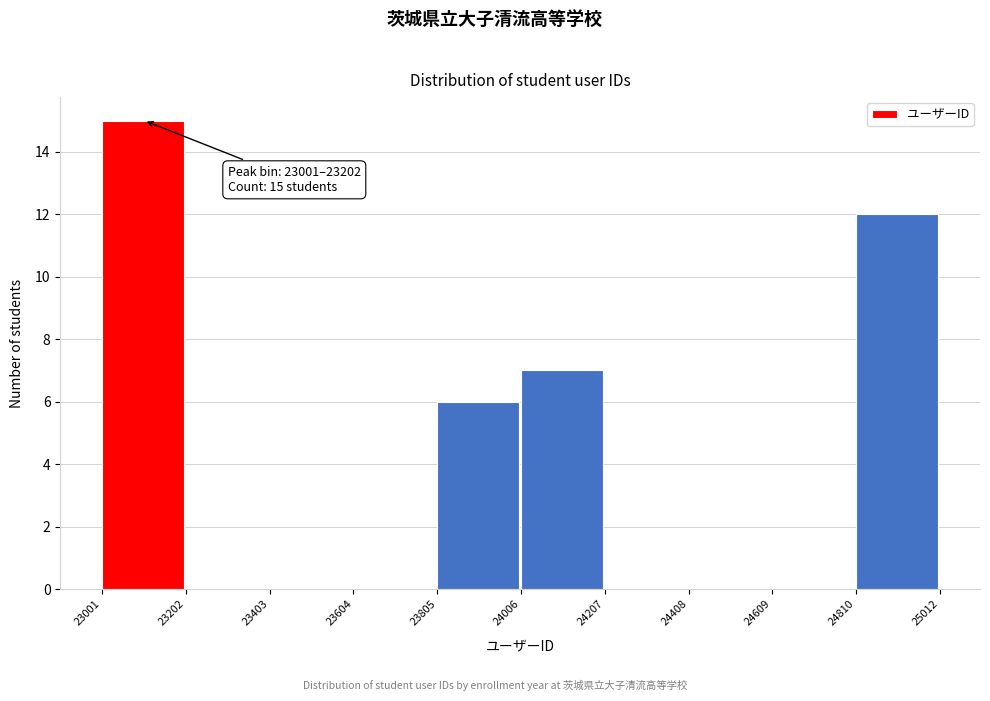

Which range on the x-axis has the tallest bar?

23001 to 23202